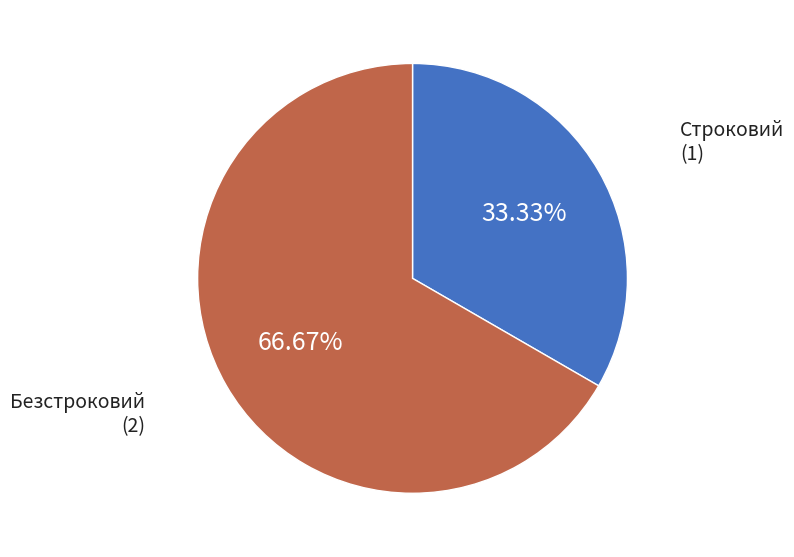

Is there a majority slice in this chart?

Yes